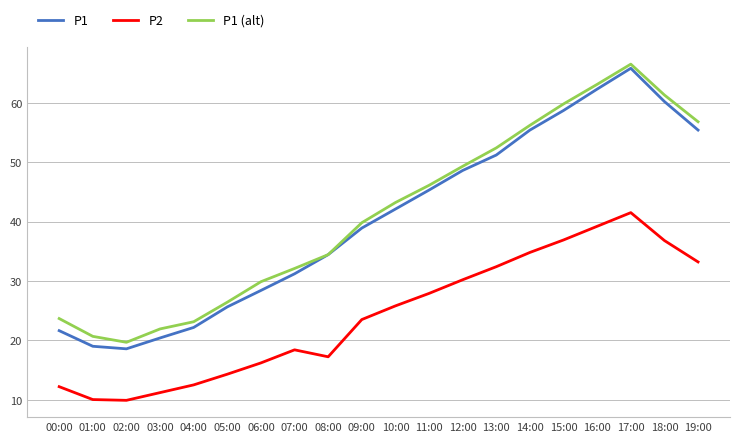

Which series changed the most between 08:00 and 16:00?

P1 (alt)